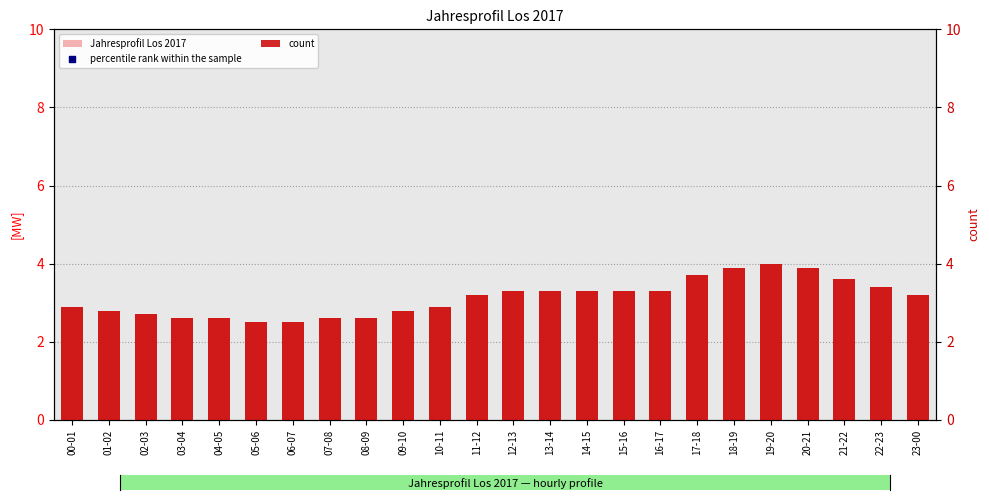

What are all the series names shown in the legend?

Jahresprofil Los 2017, count, percentile rank within the sample